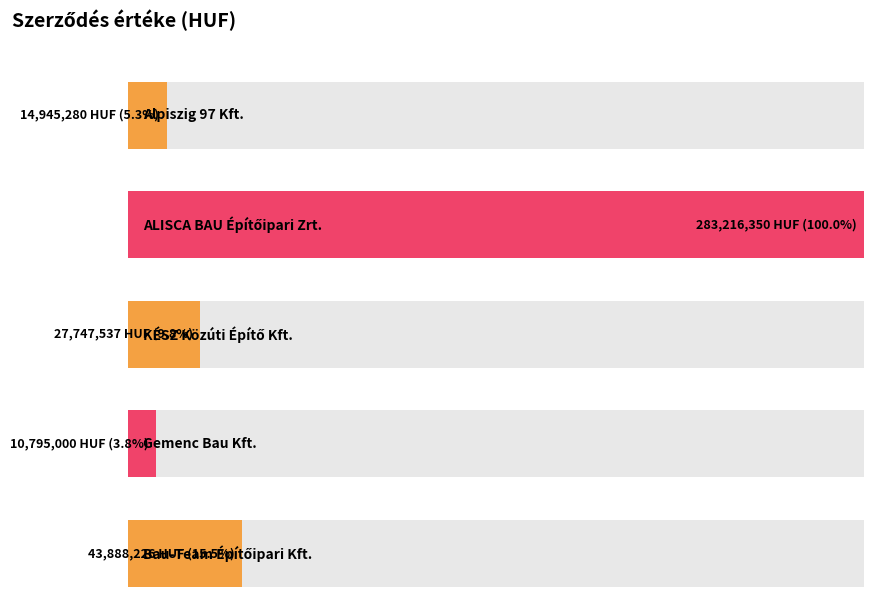

What is the greatest value displayed?

283216350